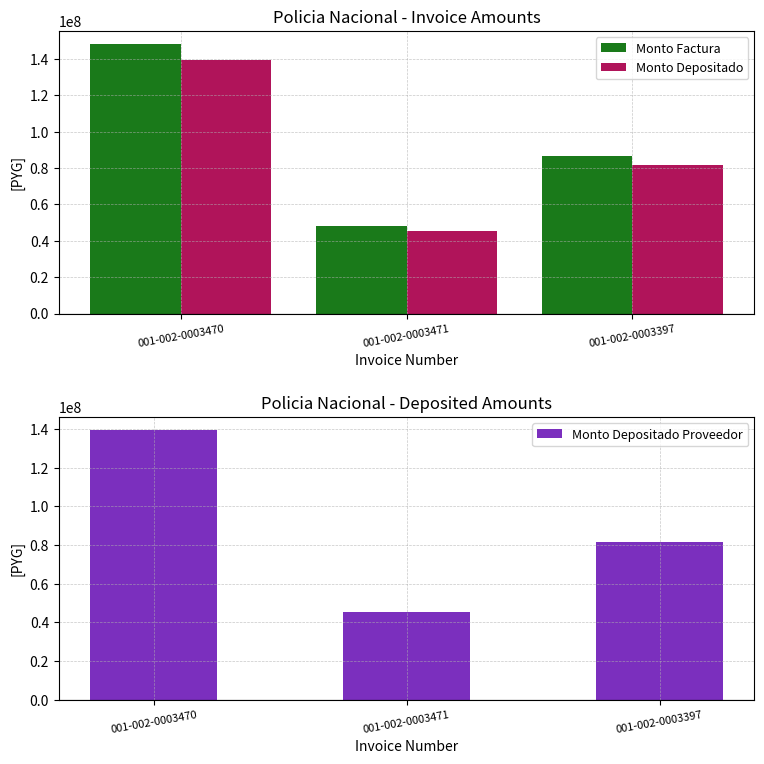

How many data points does each series have?

3